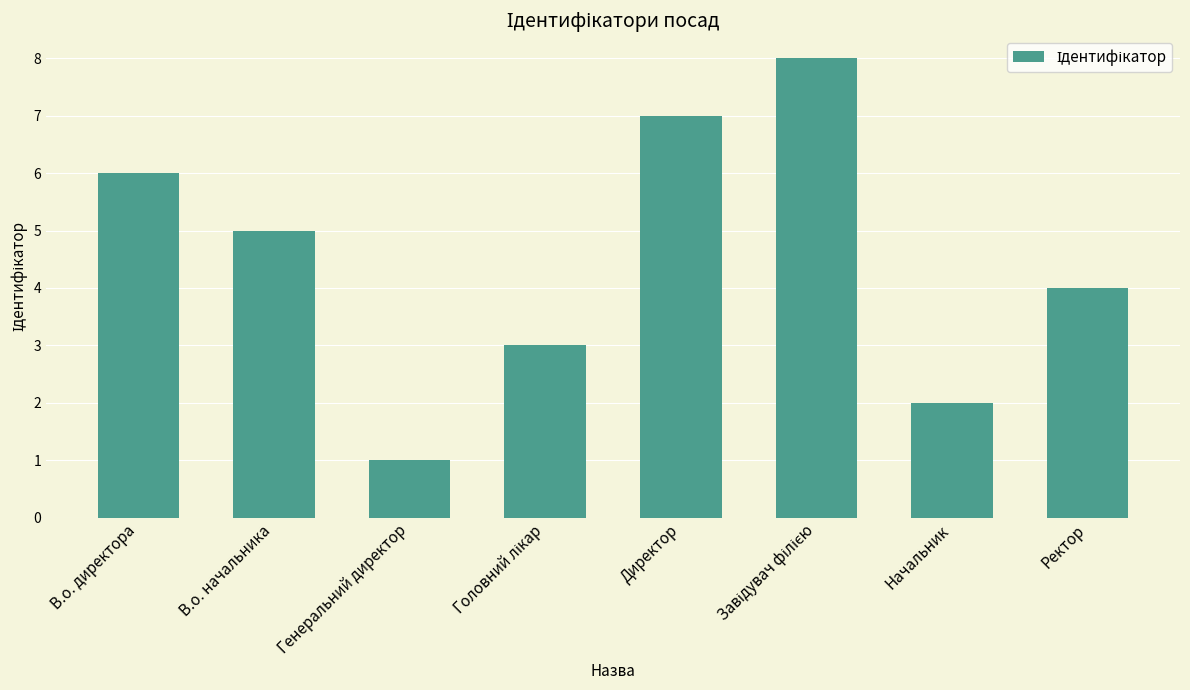

Does the chart contain any negative values?

No